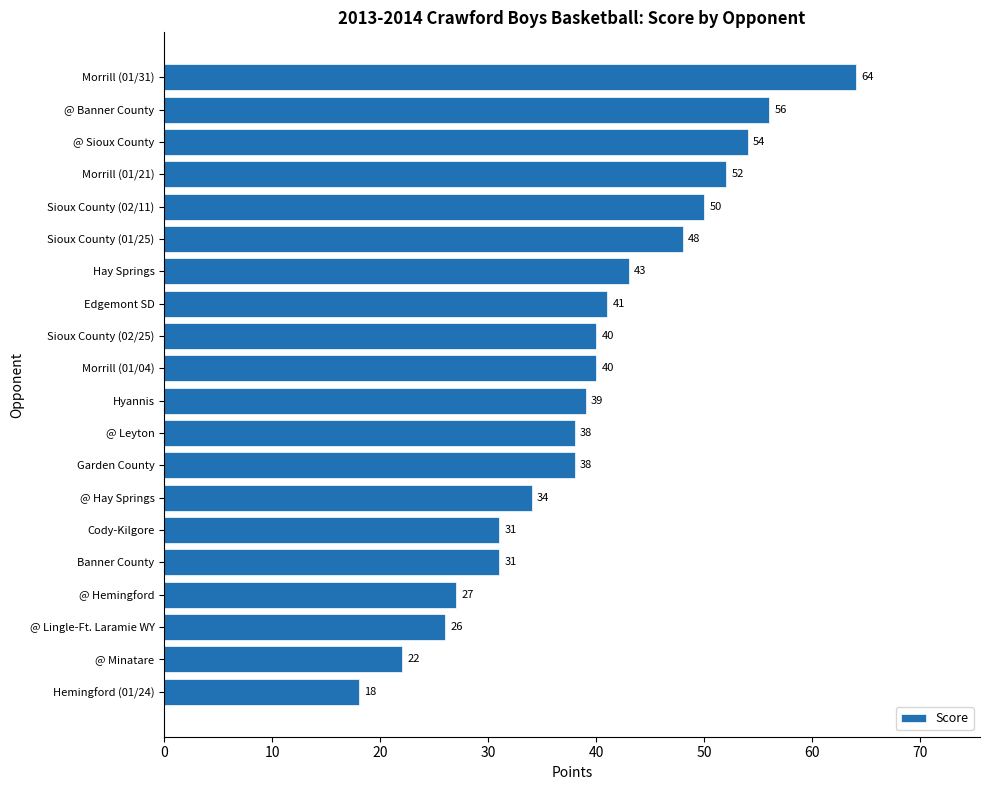

What is the maximum value shown in the chart?

64